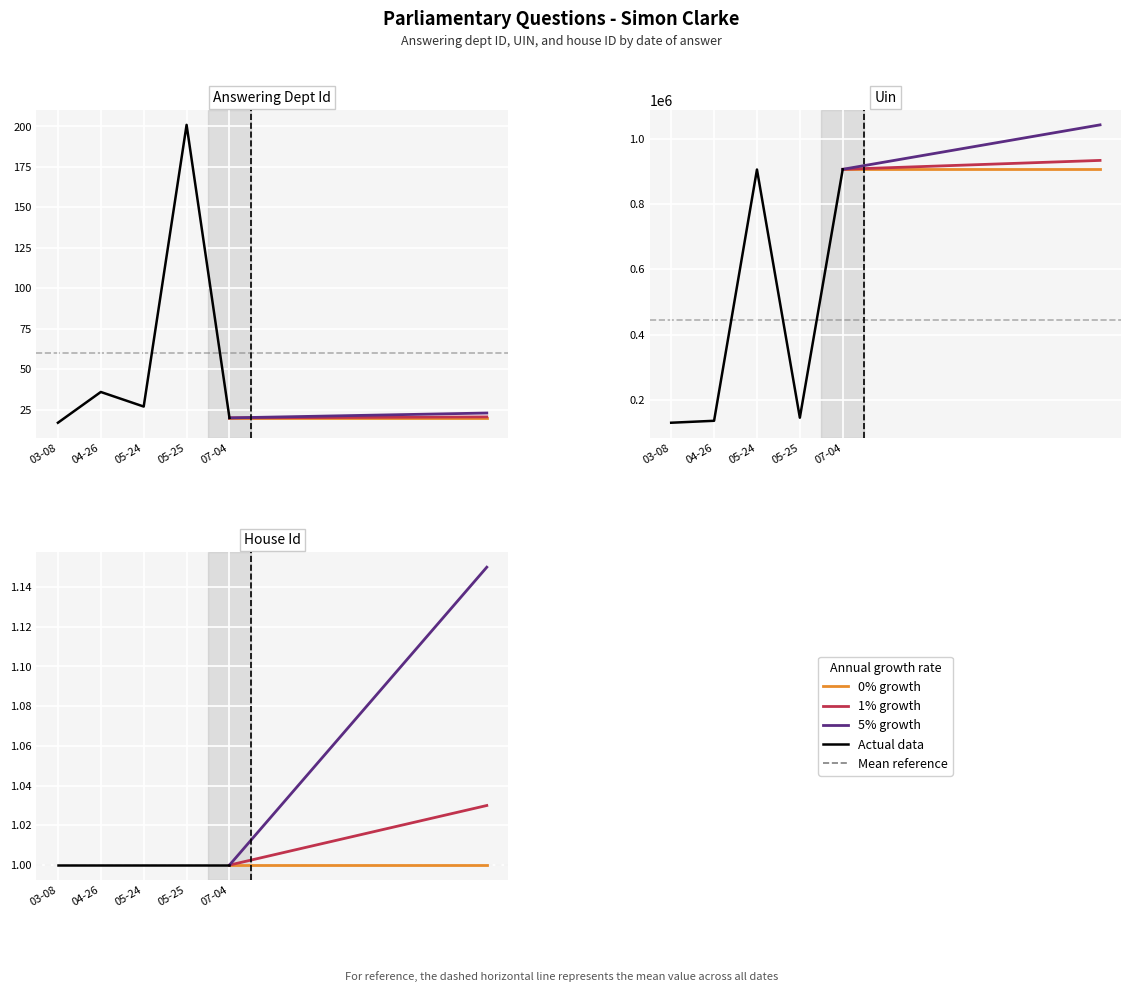

What is the value of the answering dept id point at the 1st from the left?

17